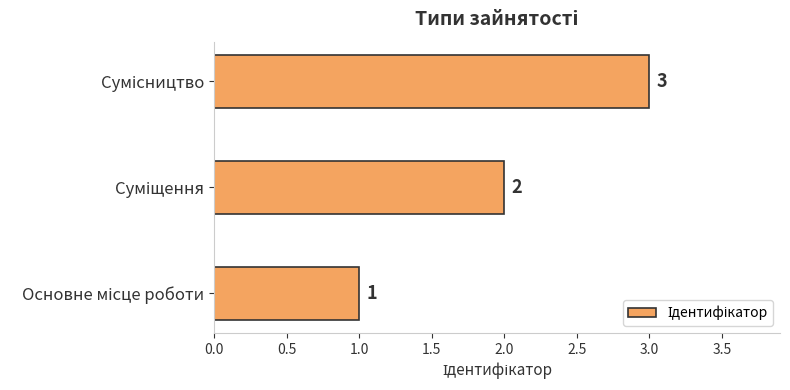

What is the sum of all values?

6